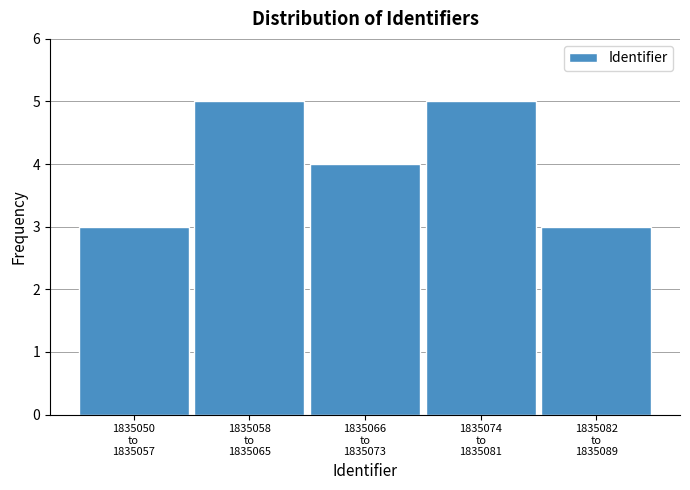

Reading left to right, list all the values displayed in this chart.

3	5	4	5	3